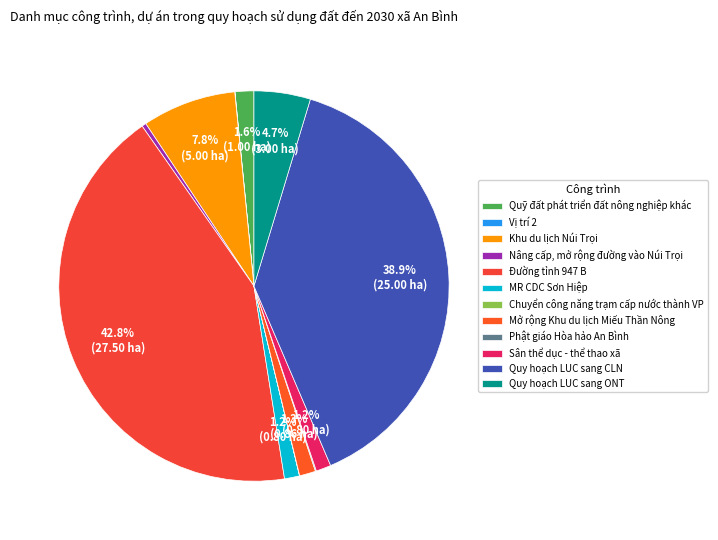

To the nearest percent, what is the average slice percentage?

8%